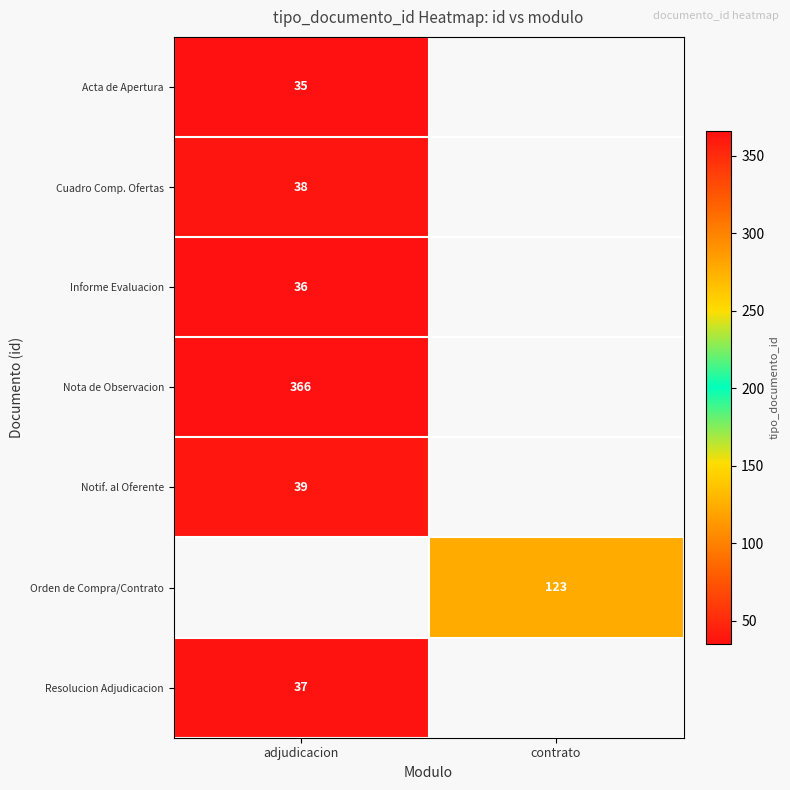

What is the smallest value displayed?

35.0